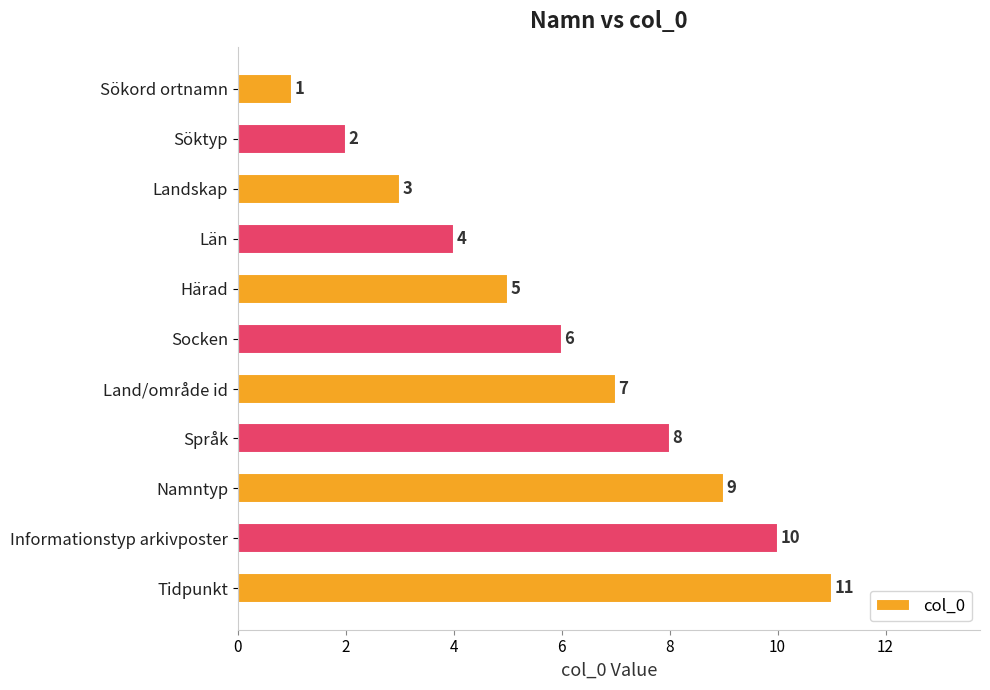

Rank the categories by value from lowest to highest.

Sökord ortnamn, Söktyp, Landskap, Län, Härad, Socken, Land/område id, Språk, Namntyp, Informationstyp arkivposter, Tidpunkt